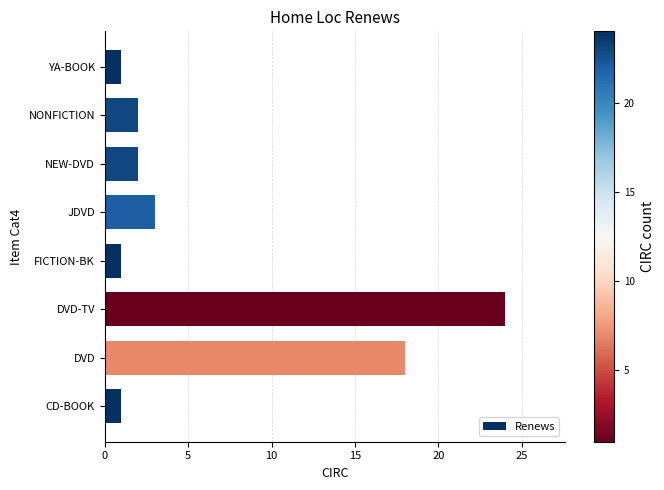

Which category has the highest value across all series?

DVD-TV